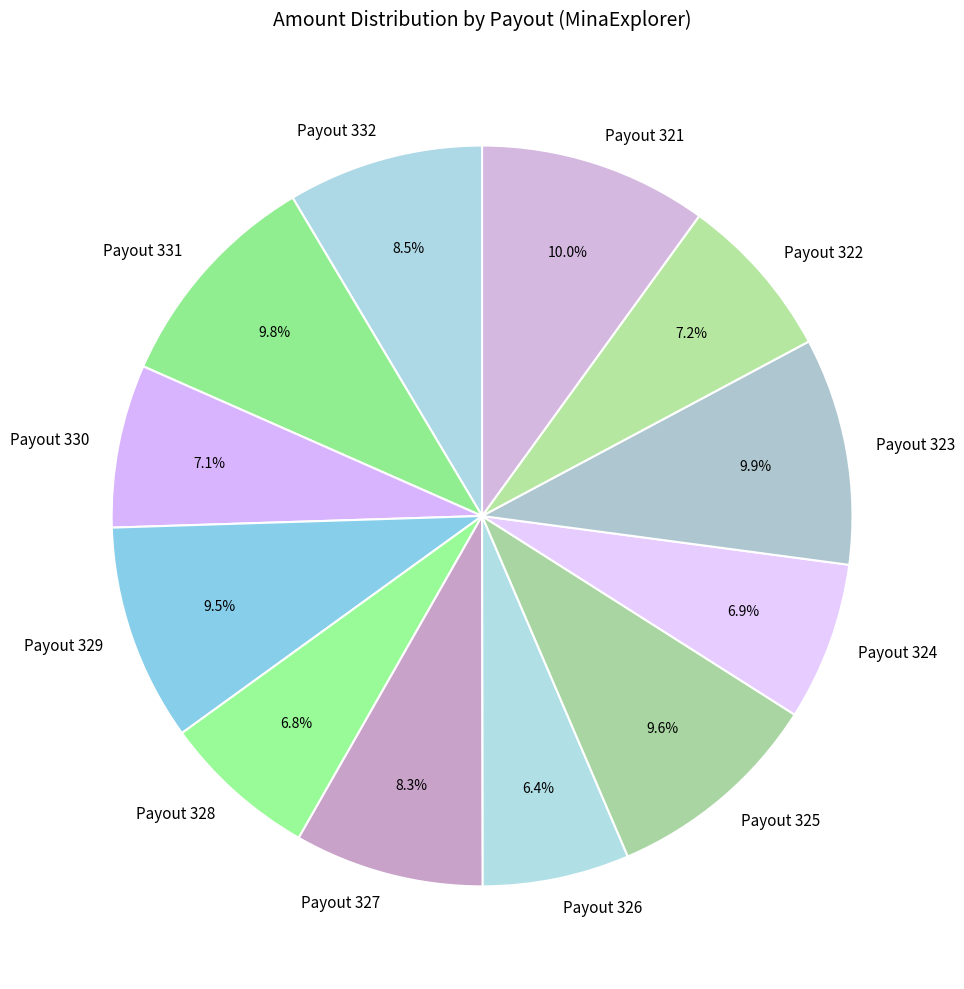

What percentage is NOT represented by Payout 322?

92.8%